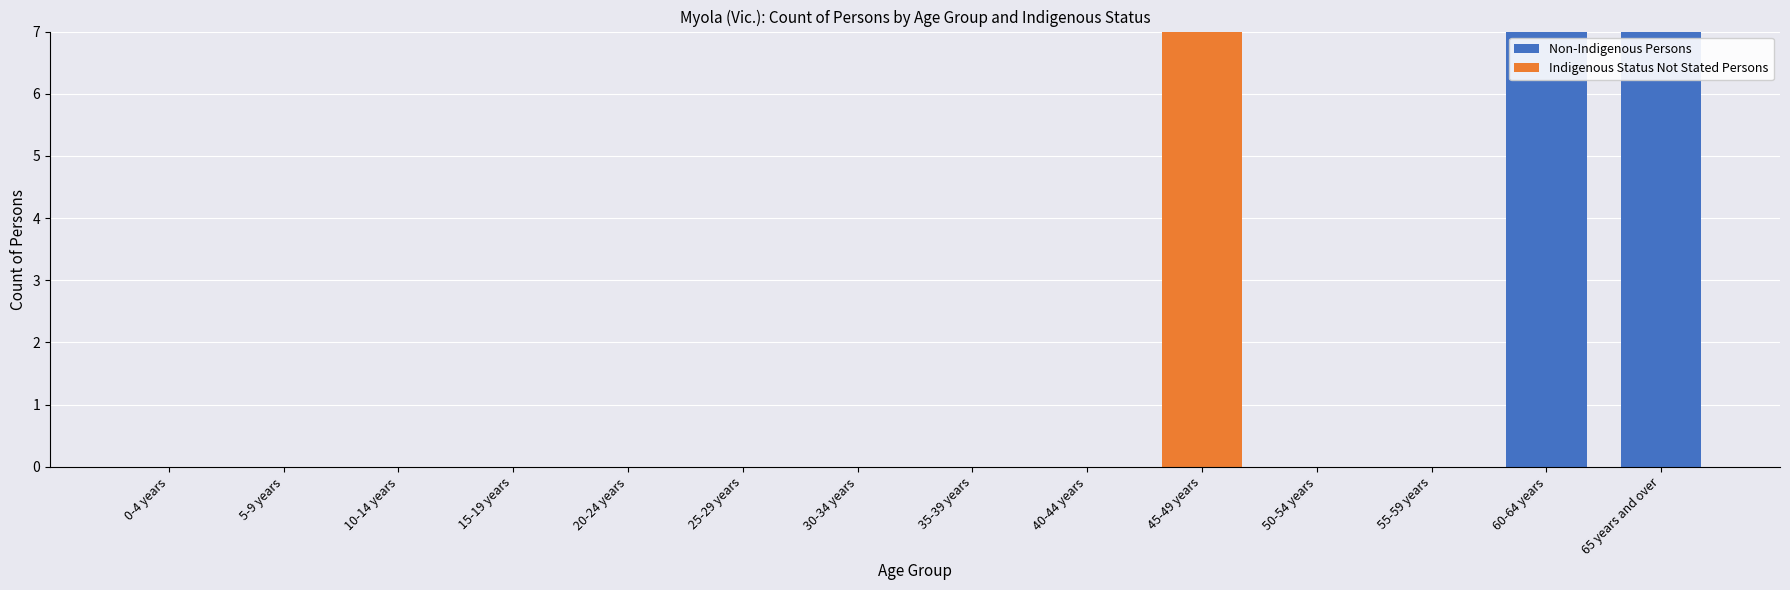

Where is Indigenous Status Not Stated Persons nearest to the value 50?

0-4 years